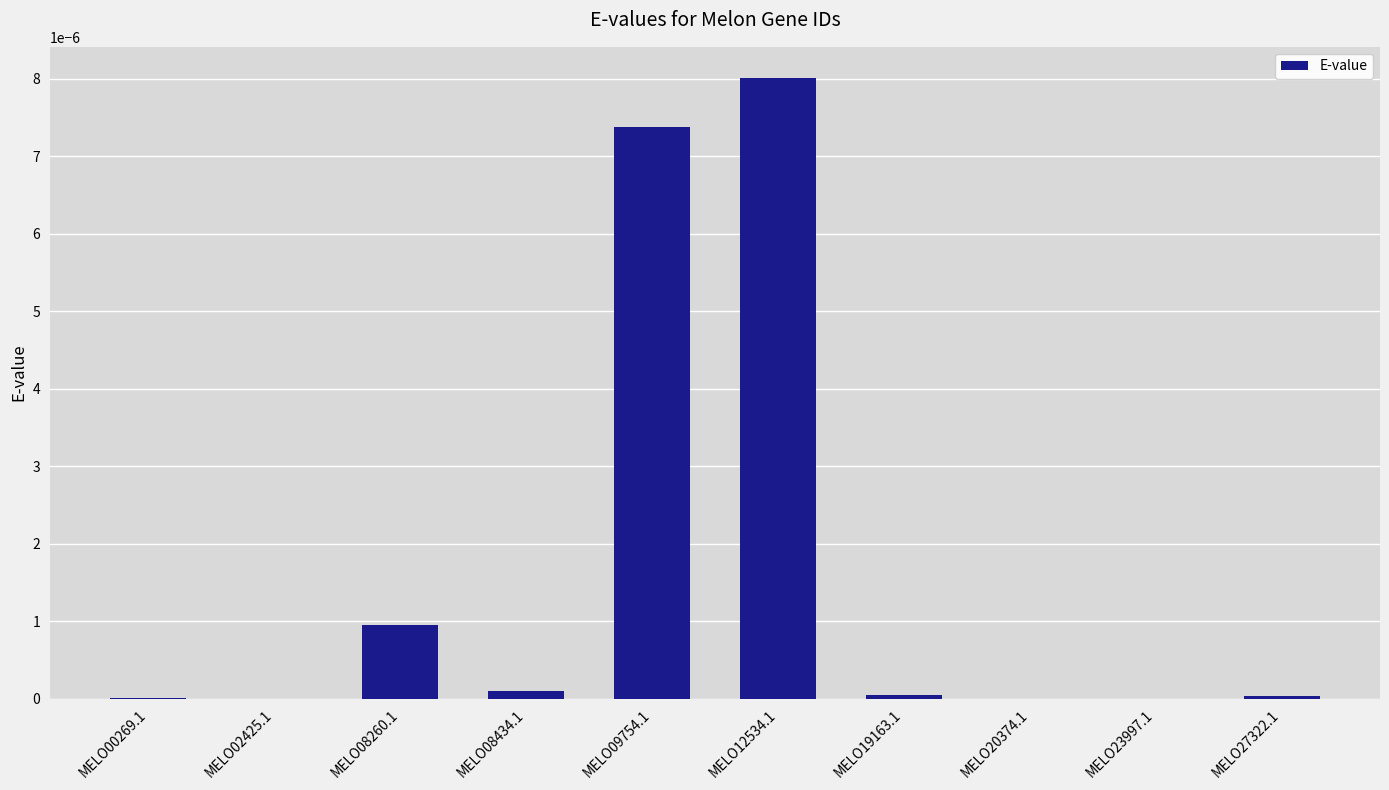

True or false: the data shows 0.0 at MELO19163.1.

True